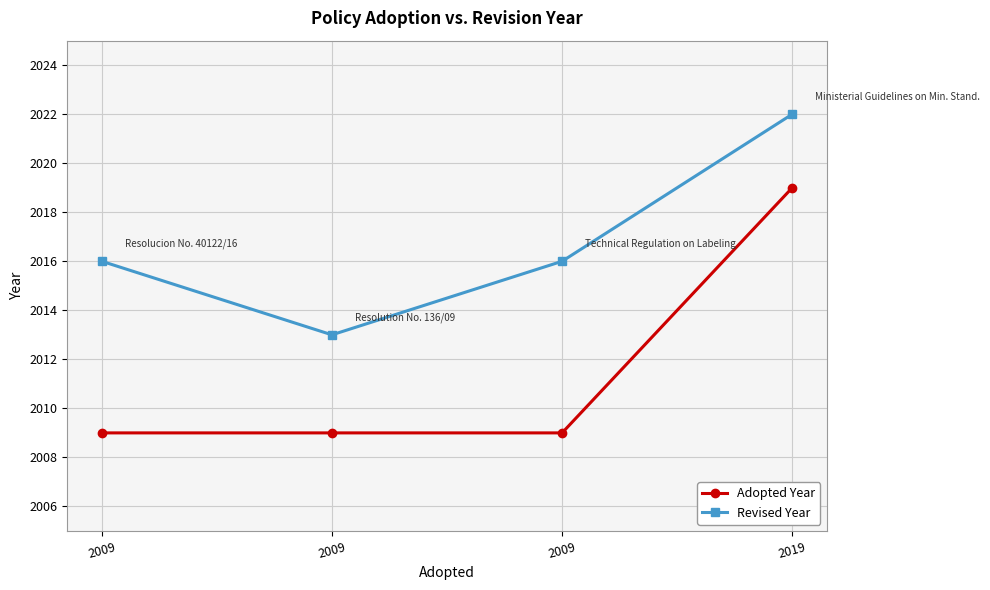

How many lines are shown in the chart?

2